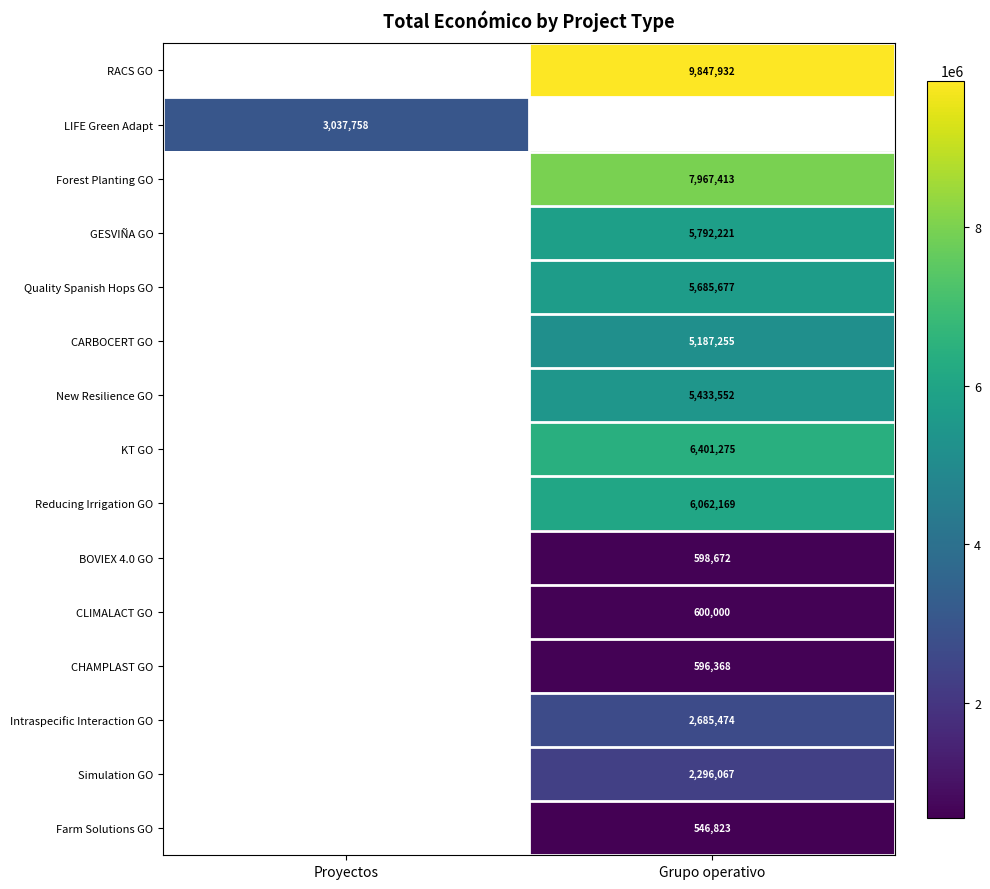

The CHAMPLAST GO series shows 320493 at Grupo operativo. True or false?

False